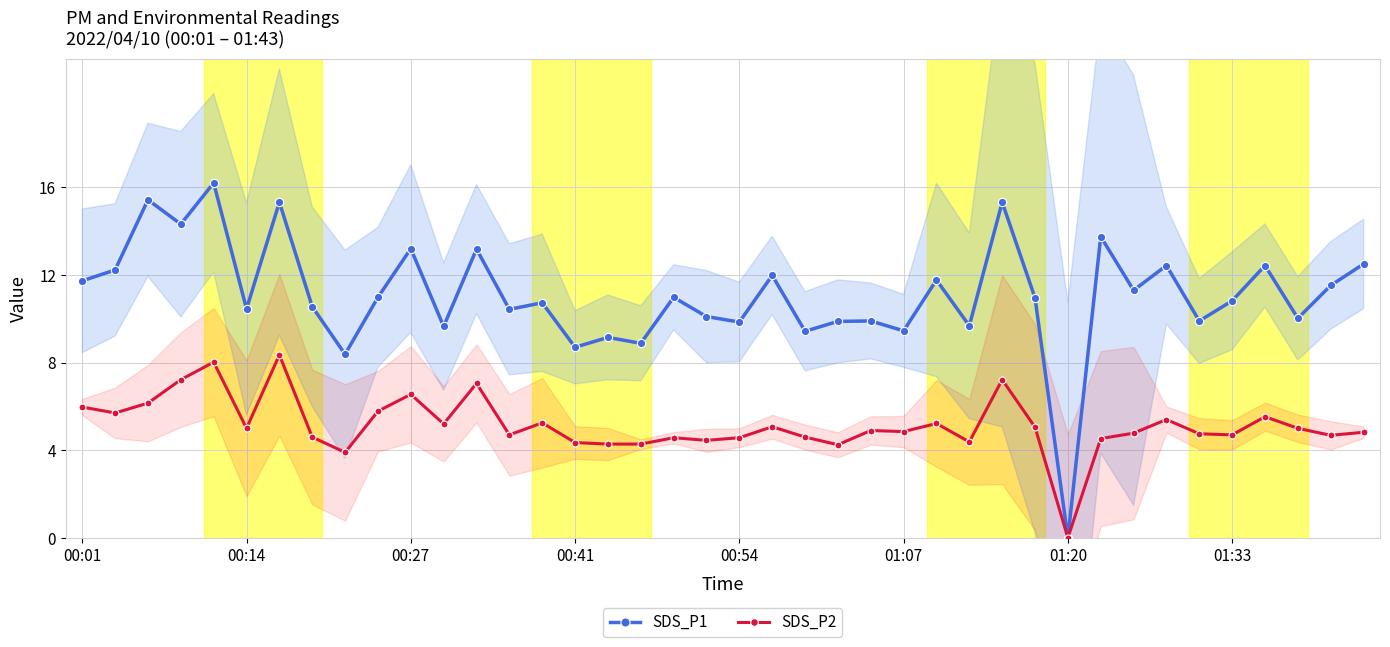

What is the highest value of the SDS_P1 series?

16.2